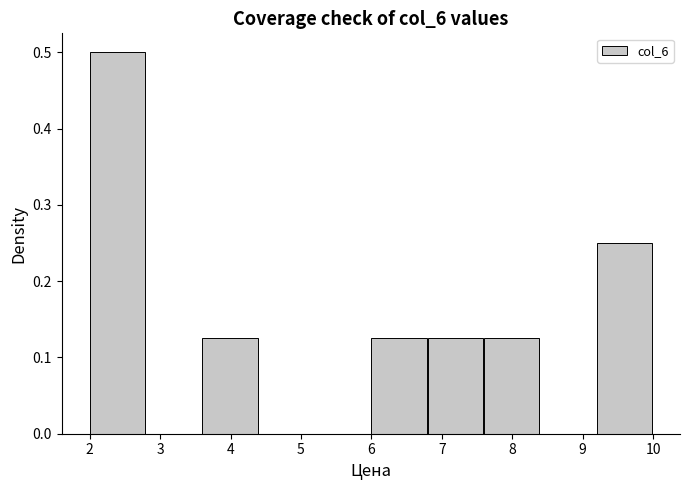

Over which range of the x-axis is the bar tallest?

2.0 to 2.8